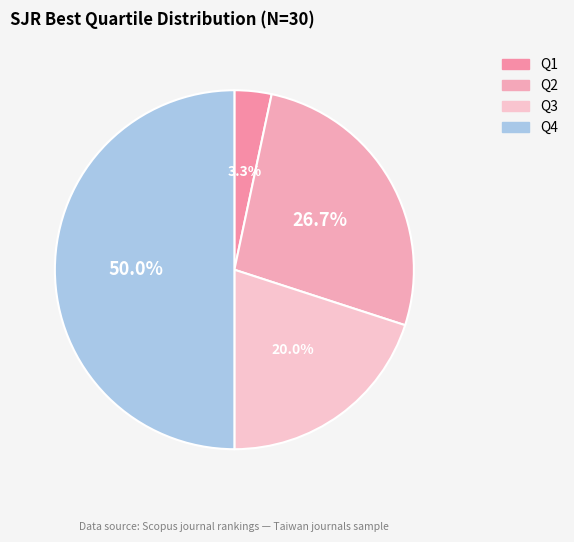

Which category has the smallest portion of the pie?

Q1